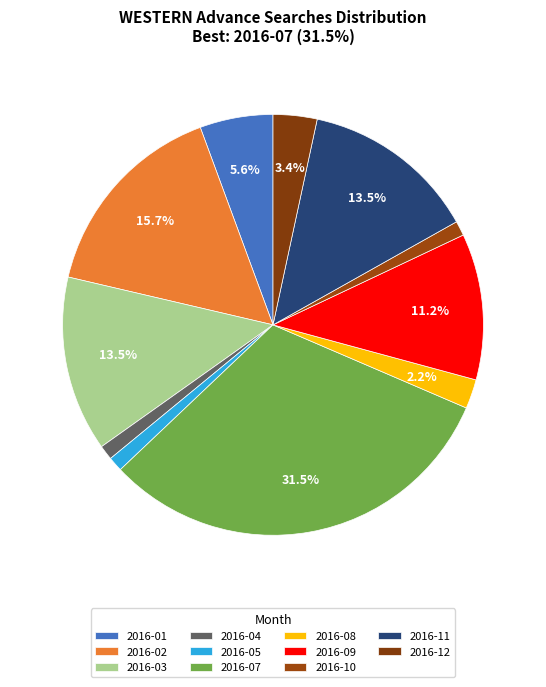

Is 2016-11 the majority of the pie?

No